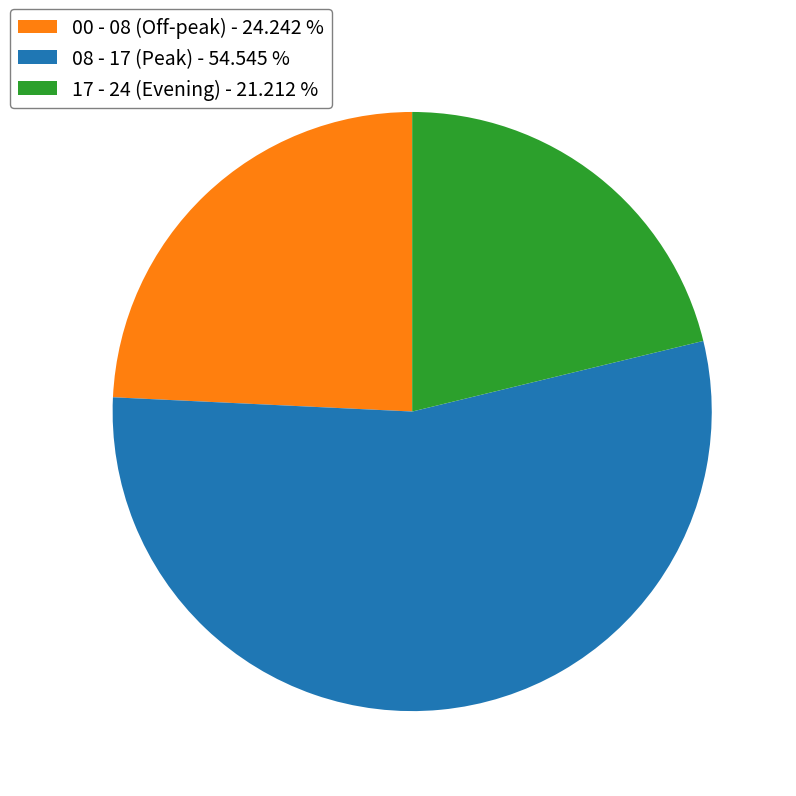

Approximately how many times larger is the value at 08 - 17 (Peak) - 54.545 % compared to 00 - 08 (Off-peak) - 24.242 %?

2.2